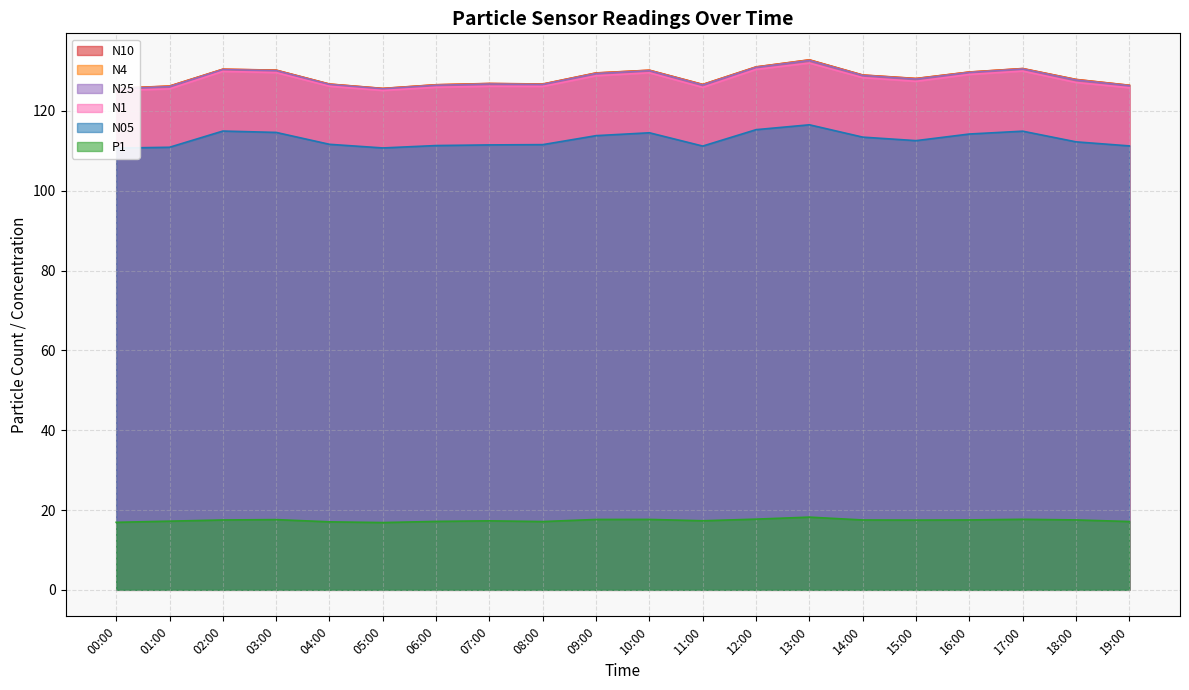

What is the label of the 3rd point from the left?

02:00